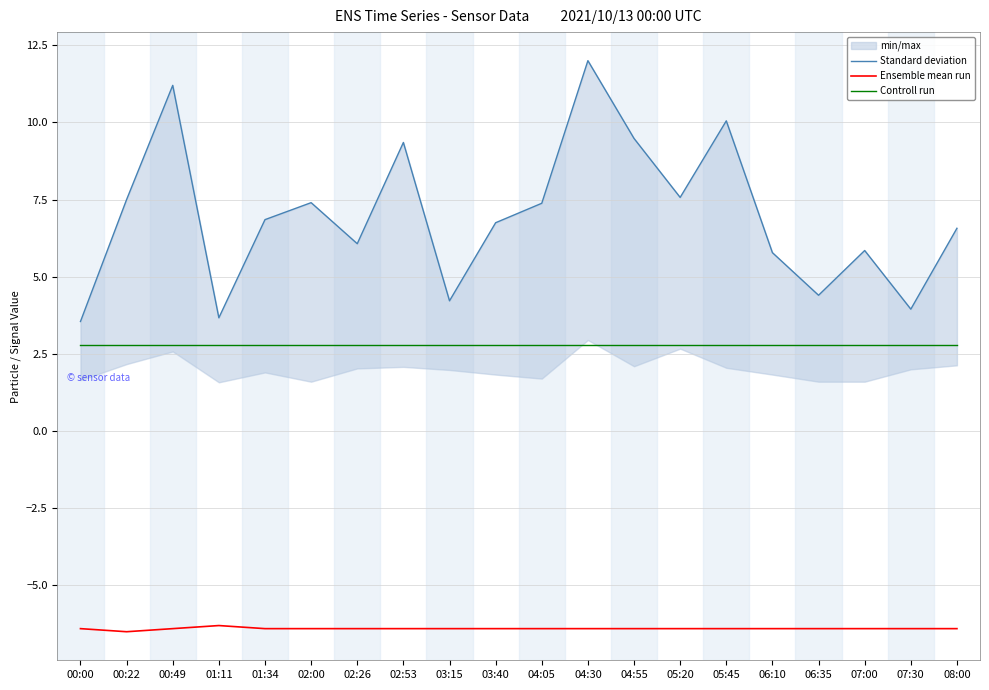

True or false: Controll run and Ensemble mean run intersect in this chart.

False